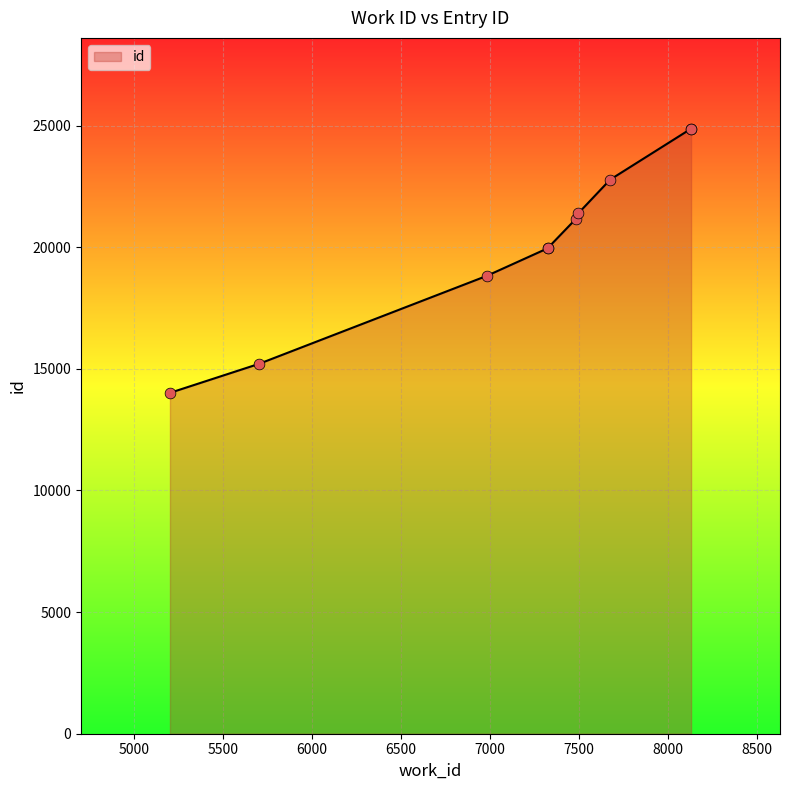

Approximately how many times larger is the value at 5202 compared to 8132?

0.6